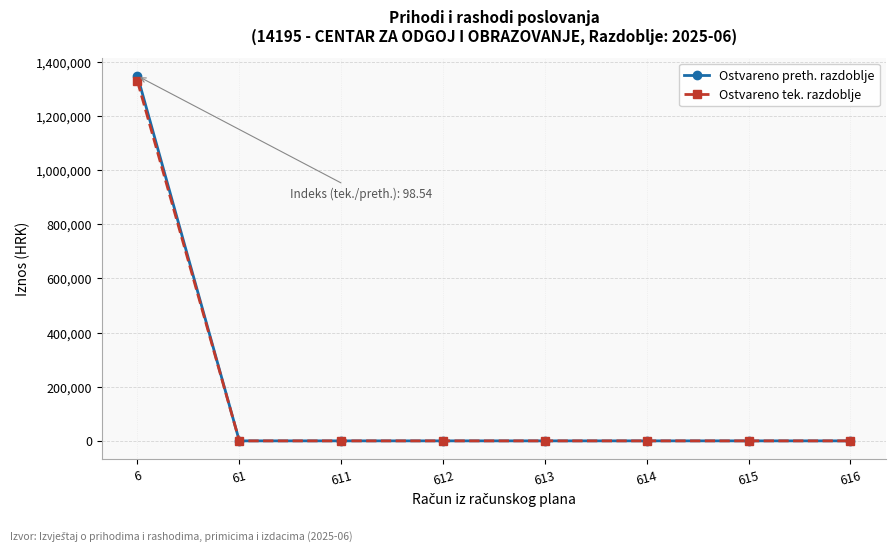

Which series has the largest range (max minus min)?

Ostvareno preth. razdoblje